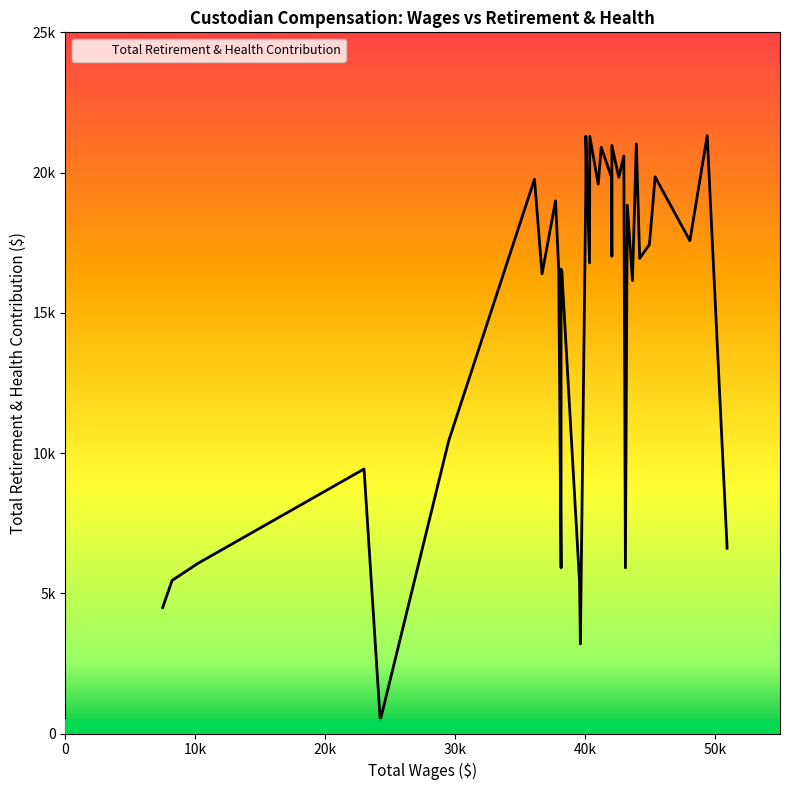

What is the ratio of the value at 42060.0 to the value at 43245.3?

0.9